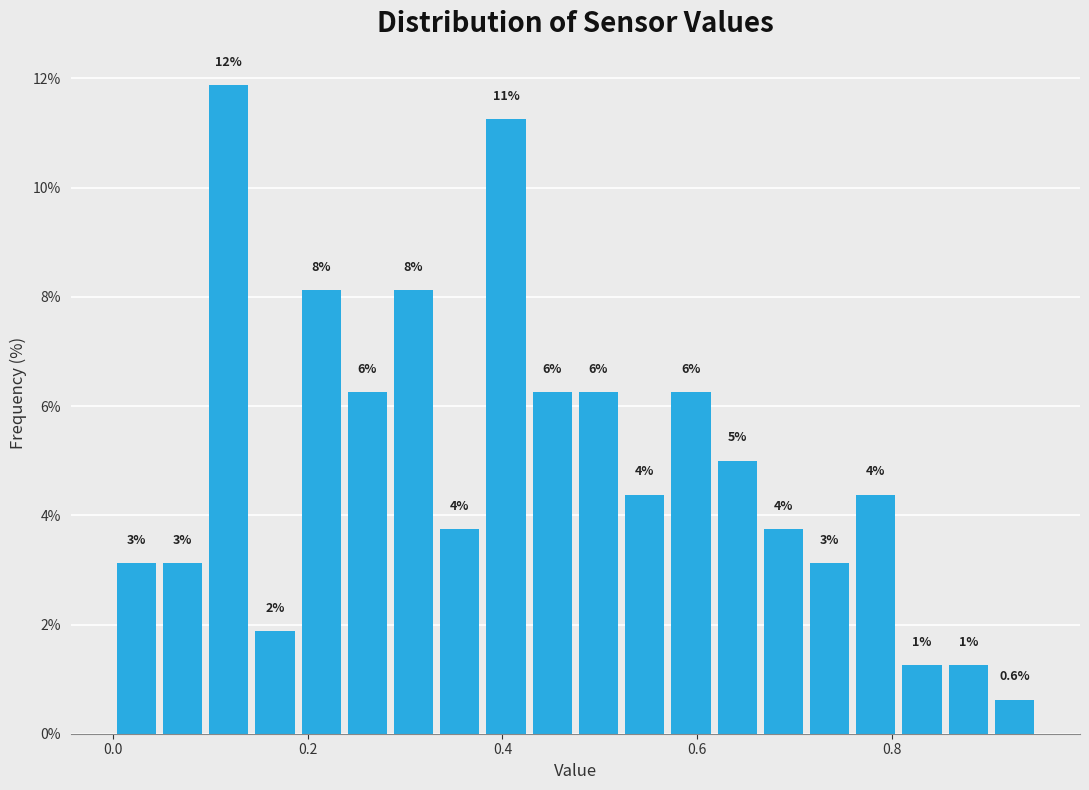

Around what value on the x-axis is the tallest bar? Give the approximate position of its centre, as read against the axis.

0.12